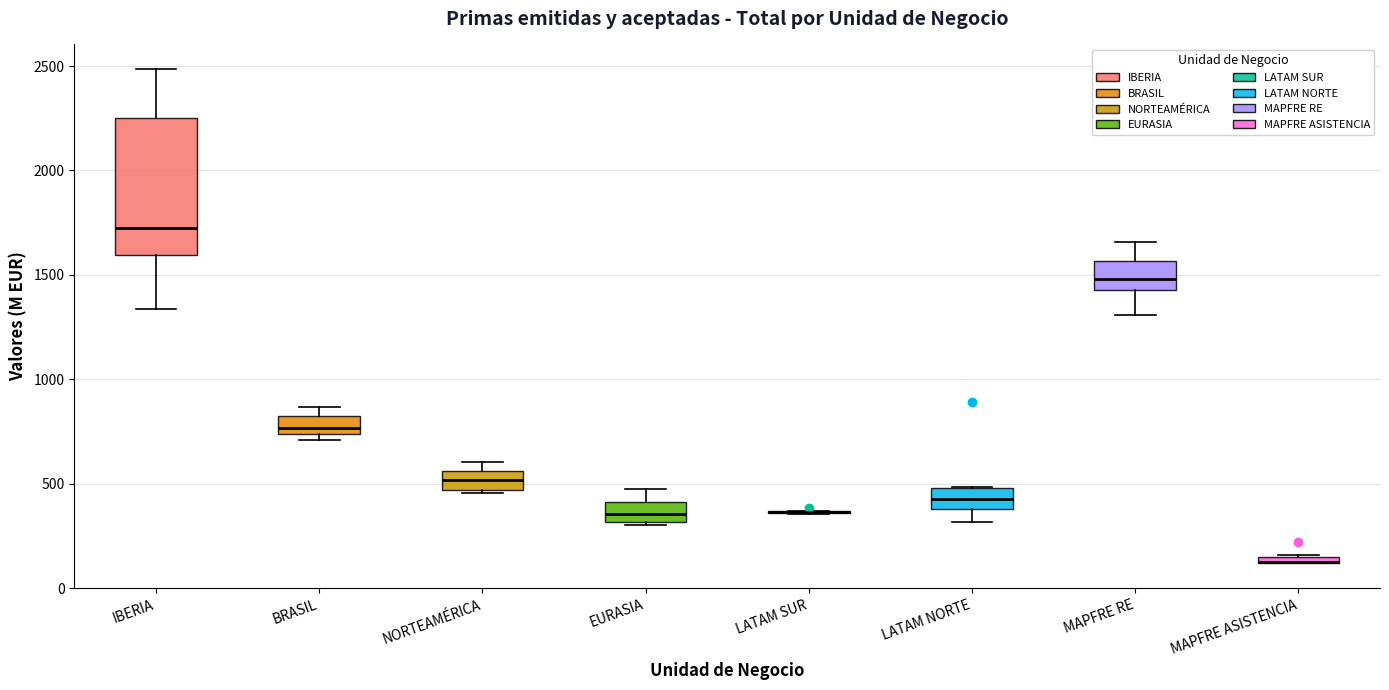

Comparing the boxes themselves (not the whiskers), which one is the tallest?

IBERIA